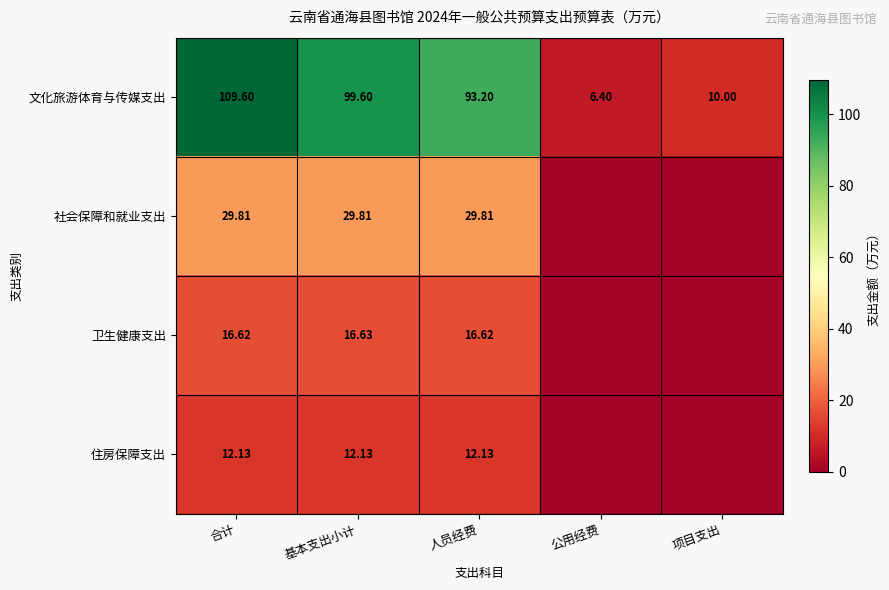

Rank the series at 合计 from lowest to highest value.

住房保障支出, 卫生健康支出, 社会保障和就业支出, 文化旅游体育与传媒支出